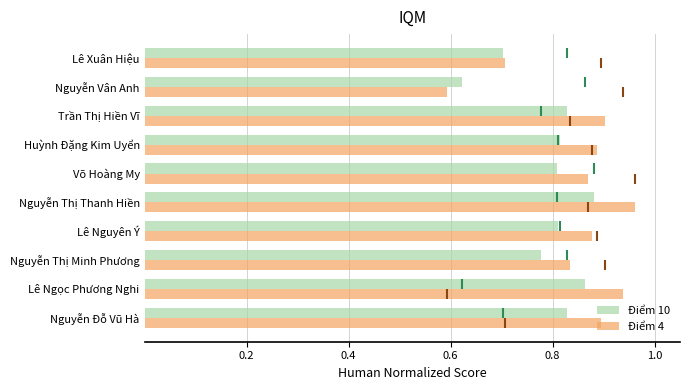

What is the minimum value shown in the chart?

0.6